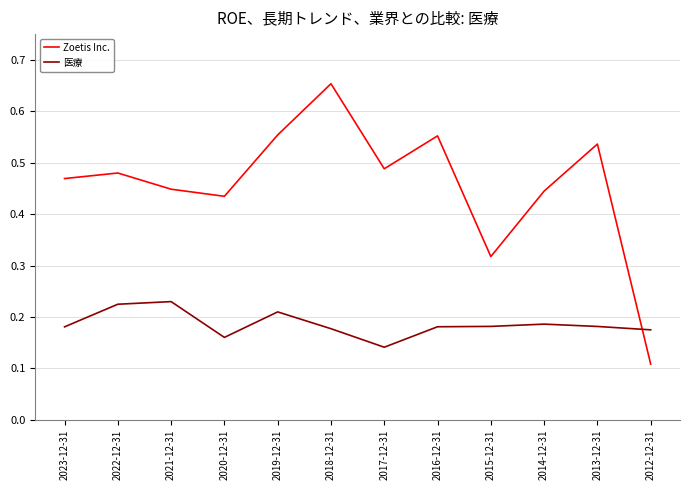

Which label corresponds to the largest value in the chart?

2018-12-31